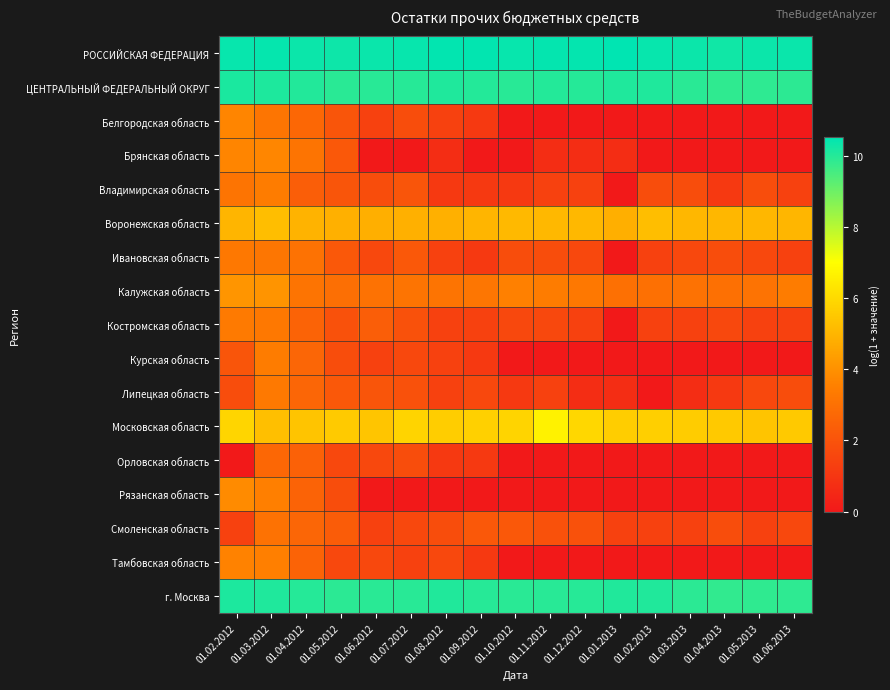

Reading left to right, what are all the values shown in this chart?

РОССИЙСКАЯ ФЕДЕРАЦИЯ: 01.02.2012=10.4	01.03.2012=10.4	01.04.2012=10.4	01.05.2012=10.3	01.06.2012=10.4	01.07.2012=10.4	01.08.2012=10.5	01.09.2012=10.5	01.10.2012=10.4	01.11.2012=10.4	01.12.2012=10.5	01.01.2013=10.5	01.02.2013=10.4	01.03.2013=10.4	01.04.2013=10.3	01.05.2013=10.3	01.06.2013=10.4
ЦЕНТРАЛЬНЫЙ ФЕДЕРАЛЬНЫЙ ОКРУГ: 01.02.2012=10.2	01.03.2012=10.1	01.04.2012=10.0	01.05.2012=9.9	01.06.2012=10.0	01.07.2012=10.0	01.08.2012=10.1	01.09.2012=10.0	01.10.2012=10.0	01.11.2012=10.0	01.12.2012=10.0	01.01.2013=10.1	01.02.2013=10.1	01.03.2013=9.9	01.04.2013=9.9	01.05.2013=9.9	01.06.2013=9.9
Белгородская область: 01.02.2012=3.7	01.03.2012=3.2	01.04.2012=2.7	01.05.2012=2.1	01.06.2012=1.4	01.07.2012=1.8	01.08.2012=1.4	01.09.2012=1.1	01.10.2012=0.0	01.11.2012=0.0	01.12.2012=0.0	01.01.2013=0.0	01.02.2013=0.0	01.03.2013=0.0	01.04.2013=0.0	01.05.2013=0.0	01.06.2013=0.0
Брянская область: 01.02.2012=3.7	01.03.2012=3.7	01.04.2012=3.1	01.05.2012=2.2	01.06.2012=0.0	01.07.2012=0.0	01.08.2012=0.7	01.09.2012=0.0	01.10.2012=0.0	01.11.2012=0.7	01.12.2012=0.7	01.01.2013=0.7	01.02.2013=0.0	01.03.2013=0.0	01.04.2013=0.0	01.05.2013=0.0	01.06.2013=0.0
Владимирская область: 01.02.2012=3.1	01.03.2012=3.4	01.04.2012=2.4	01.05.2012=2.1	01.06.2012=1.8	01.07.2012=2.1	01.08.2012=1.1	01.09.2012=1.1	01.10.2012=1.1	01.11.2012=1.4	01.12.2012=1.4	01.01.2013=0.0	01.02.2013=1.8	01.03.2013=1.8	01.04.2013=1.1	01.05.2013=1.8	01.06.2013=1.4
Воронежская область: 01.02.2012=5.0	01.03.2012=5.2	01.04.2012=4.9	01.05.2012=4.9	01.06.2012=4.8	01.07.2012=4.9	01.08.2012=4.9	01.09.2012=5.0	01.10.2012=5.1	01.11.2012=5.1	01.12.2012=5.1	01.01.2013=4.8	01.02.2013=5.3	01.03.2013=5.0	01.04.2013=5.0	01.05.2013=5.0	01.06.2013=5.0
Ивановская область: 01.02.2012=3.3	01.03.2012=3.2	01.04.2012=3.0	01.05.2012=2.2	01.06.2012=1.6	01.07.2012=2.2	01.08.2012=1.4	01.09.2012=1.1	01.10.2012=1.8	01.11.2012=1.8	01.12.2012=1.6	01.01.2013=0.0	01.02.2013=1.4	01.03.2013=1.6	01.04.2013=1.8	01.05.2013=1.6	01.06.2013=1.4
Калужская область: 01.02.2012=4.1	01.03.2012=4.1	01.04.2012=3.1	01.05.2012=2.9	01.06.2012=3.0	01.07.2012=3.1	01.08.2012=3.1	01.09.2012=3.2	01.10.2012=3.6	01.11.2012=3.4	01.12.2012=3.3	01.01.2013=3.0	01.02.2013=3.0	01.03.2013=3.0	01.04.2013=3.0	01.05.2013=3.1	01.06.2013=3.4
Костромская область: 01.02.2012=3.3	01.03.2012=3.3	01.04.2012=2.6	01.05.2012=1.9	01.06.2012=2.4	01.07.2012=1.9	01.08.2012=1.4	01.09.2012=1.4	01.10.2012=1.6	01.11.2012=1.6	01.12.2012=1.4	01.01.2013=0.0	01.02.2013=1.4	01.03.2013=1.4	01.04.2013=1.6	01.05.2013=1.4	01.06.2013=1.4
Курская область: 01.02.2012=2.1	01.03.2012=3.4	01.04.2012=2.6	01.05.2012=1.8	01.06.2012=1.4	01.07.2012=1.6	01.08.2012=1.4	01.09.2012=1.1	01.10.2012=0.0	01.11.2012=0.0	01.12.2012=0.0	01.01.2013=0.0	01.02.2013=0.0	01.03.2013=0.0	01.04.2013=0.0	01.05.2013=0.0	01.06.2013=0.0
Липецкая область: 01.02.2012=1.8	01.03.2012=3.3	01.04.2012=2.6	01.05.2012=2.2	01.06.2012=2.1	01.07.2012=1.9	01.08.2012=1.4	01.09.2012=1.6	01.10.2012=1.1	01.11.2012=1.4	01.12.2012=0.7	01.01.2013=0.7	01.02.2013=0.0	01.03.2013=0.7	01.04.2013=1.1	01.05.2013=1.6	01.06.2013=1.8
Московская область: 01.02.2012=5.9	01.03.2012=5.3	01.04.2012=5.4	01.05.2012=5.6	01.06.2012=5.4	01.07.2012=5.8	01.08.2012=5.6	01.09.2012=5.7	01.10.2012=5.8	01.11.2012=6.7	01.12.2012=5.9	01.01.2013=5.7	01.02.2013=5.7	01.03.2013=5.6	01.04.2013=5.5	01.05.2013=5.4	01.06.2013=5.5
Орловская область: 01.02.2012=0.0	01.03.2012=2.7	01.04.2012=2.5	01.05.2012=1.6	01.06.2012=1.6	01.07.2012=1.8	01.08.2012=1.1	01.09.2012=1.1	01.10.2012=0.0	01.11.2012=0.0	01.12.2012=0.0	01.01.2013=0.0	01.02.2013=0.0	01.03.2013=0.0	01.04.2013=0.0	01.05.2013=0.0	01.06.2013=0.0
Рязанская область: 01.02.2012=3.9	01.03.2012=3.5	01.04.2012=2.6	01.05.2012=1.8	01.06.2012=0.0	01.07.2012=0.0	01.08.2012=0.0	01.09.2012=0.0	01.10.2012=0.0	01.11.2012=0.0	01.12.2012=0.0	01.01.2013=0.0	01.02.2013=0.0	01.03.2013=0.0	01.04.2013=0.0	01.05.2013=0.0	01.06.2013=0.0
Смоленская область: 01.02.2012=1.4	01.03.2012=3.0	01.04.2012=2.6	01.05.2012=2.3	01.06.2012=1.4	01.07.2012=1.6	01.08.2012=1.8	01.09.2012=2.2	01.10.2012=2.2	01.11.2012=1.9	01.12.2012=1.9	01.01.2013=1.4	01.02.2013=1.4	01.03.2013=1.4	01.04.2013=1.8	01.05.2013=1.4	01.06.2013=1.6
Тамбовская область: 01.02.2012=3.6	01.03.2012=3.5	01.04.2012=2.6	01.05.2012=1.6	01.06.2012=1.6	01.07.2012=1.4	01.08.2012=1.6	01.09.2012=1.1	01.10.2012=0.0	01.11.2012=0.0	01.12.2012=0.0	01.01.2013=0.0	01.02.2013=0.0	01.03.2013=0.0	01.04.2013=0.0	01.05.2013=0.0	01.06.2013=0.0
г. Москва: 01.02.2012=10.1	01.03.2012=10.1	01.04.2012=10.0	01.05.2012=9.9	01.06.2012=9.9	01.07.2012=10.0	01.08.2012=10.1	01.09.2012=10.0	01.10.2012=9.9	01.11.2012=10.0	01.12.2012=10.0	01.01.2013=10.1	01.02.2013=10.1	01.03.2013=9.9	01.04.2013=9.8	01.05.2013=9.9	01.06.2013=9.9